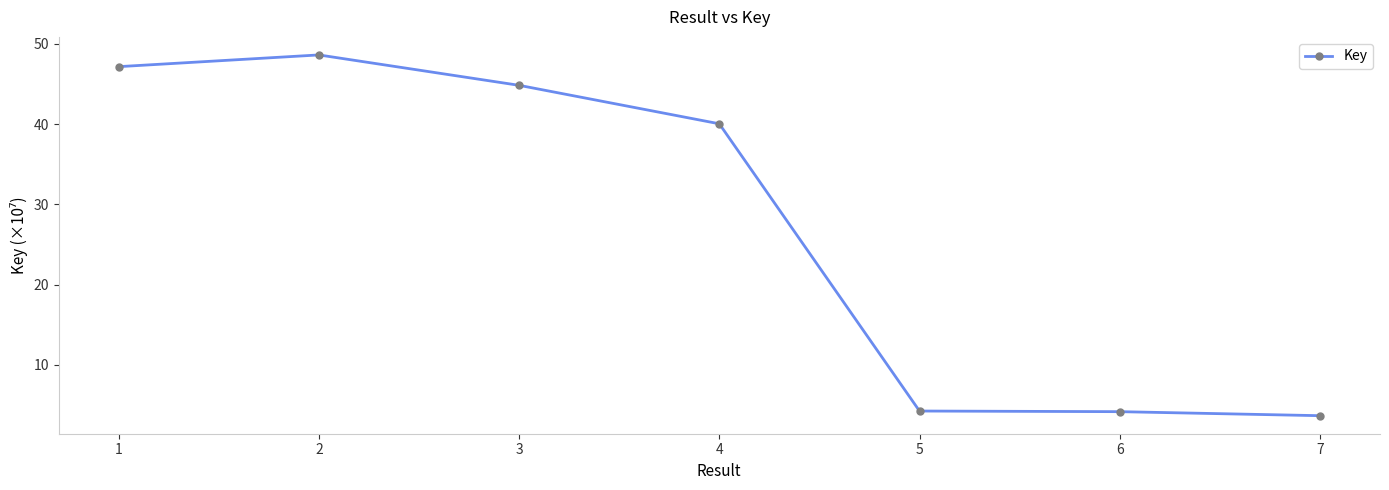

Count the number of data series in this chart.

1